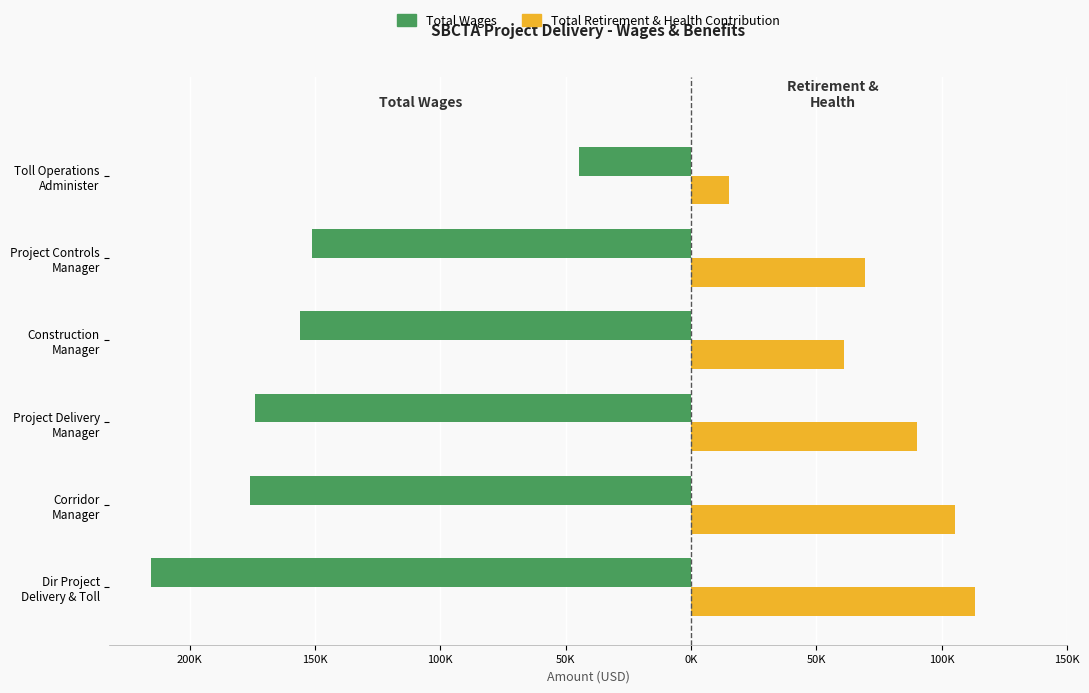

What are all the series names shown in the legend?

Total Wages, Total Retirement & Health Contribution